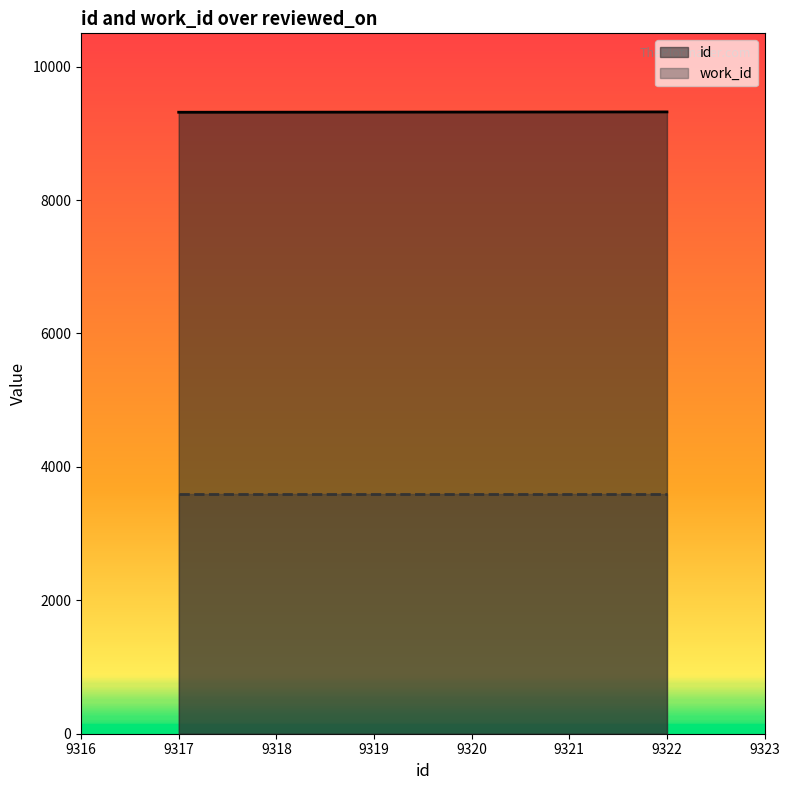

What is the smallest value displayed?

3596